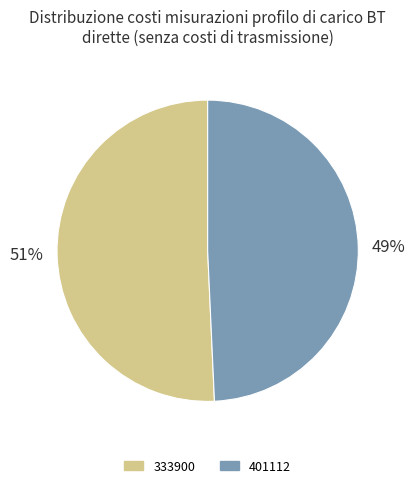

To the nearest percent, what is the average slice percentage?

50%